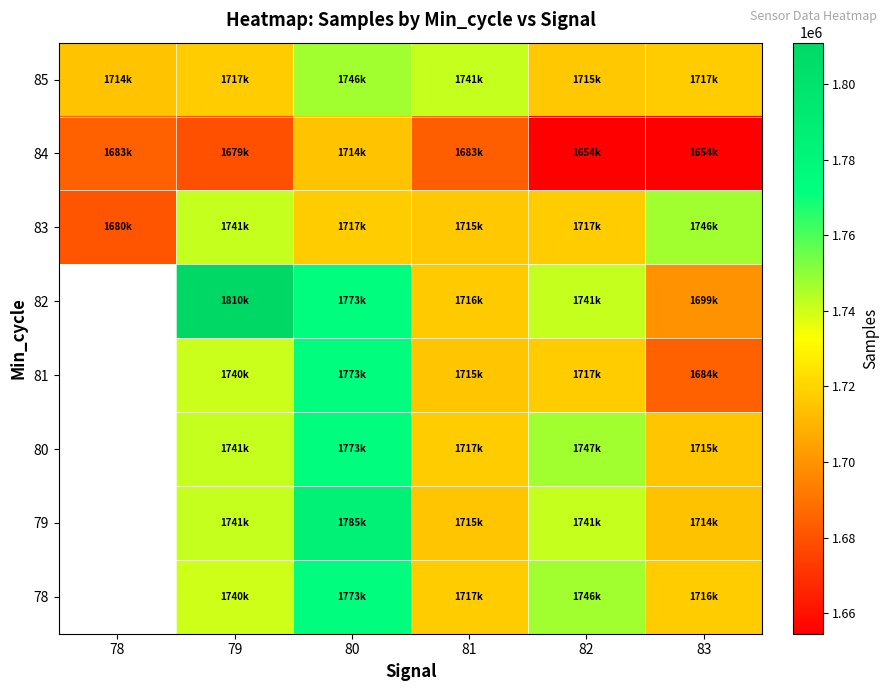

Between 78 and 79, which is larger?

79